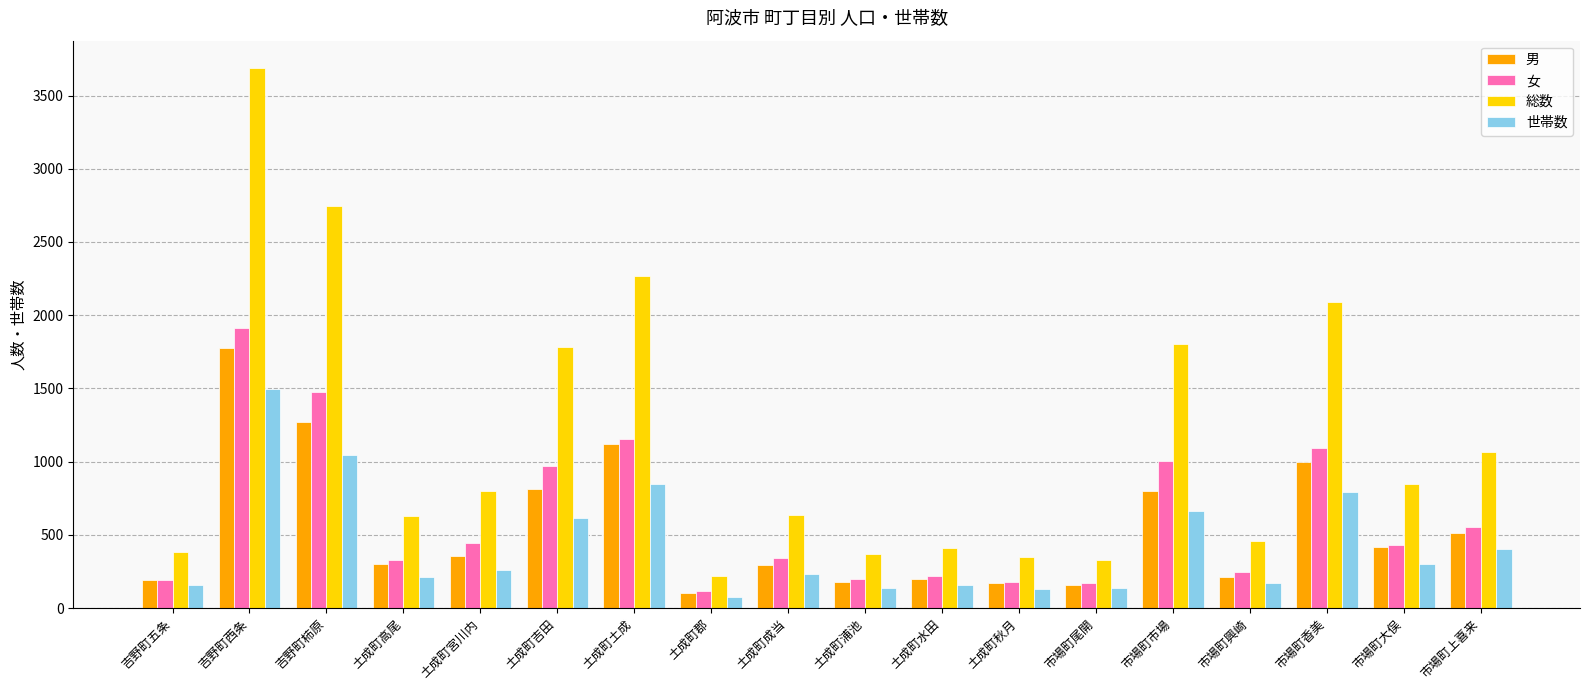

What is the label of the 2nd bar from the left?

吉野町西条